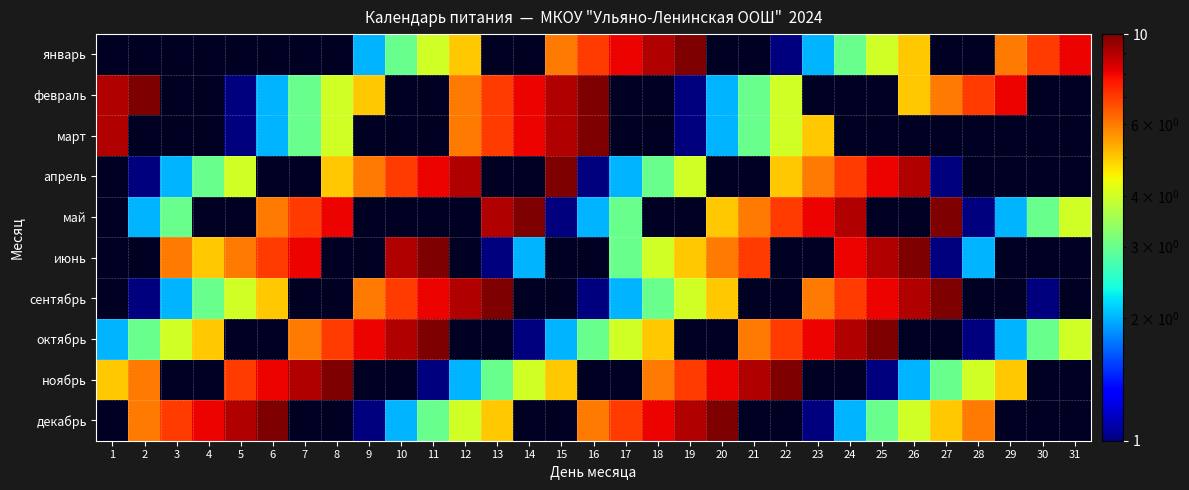

At which label does ноябрь reach its peak?

8